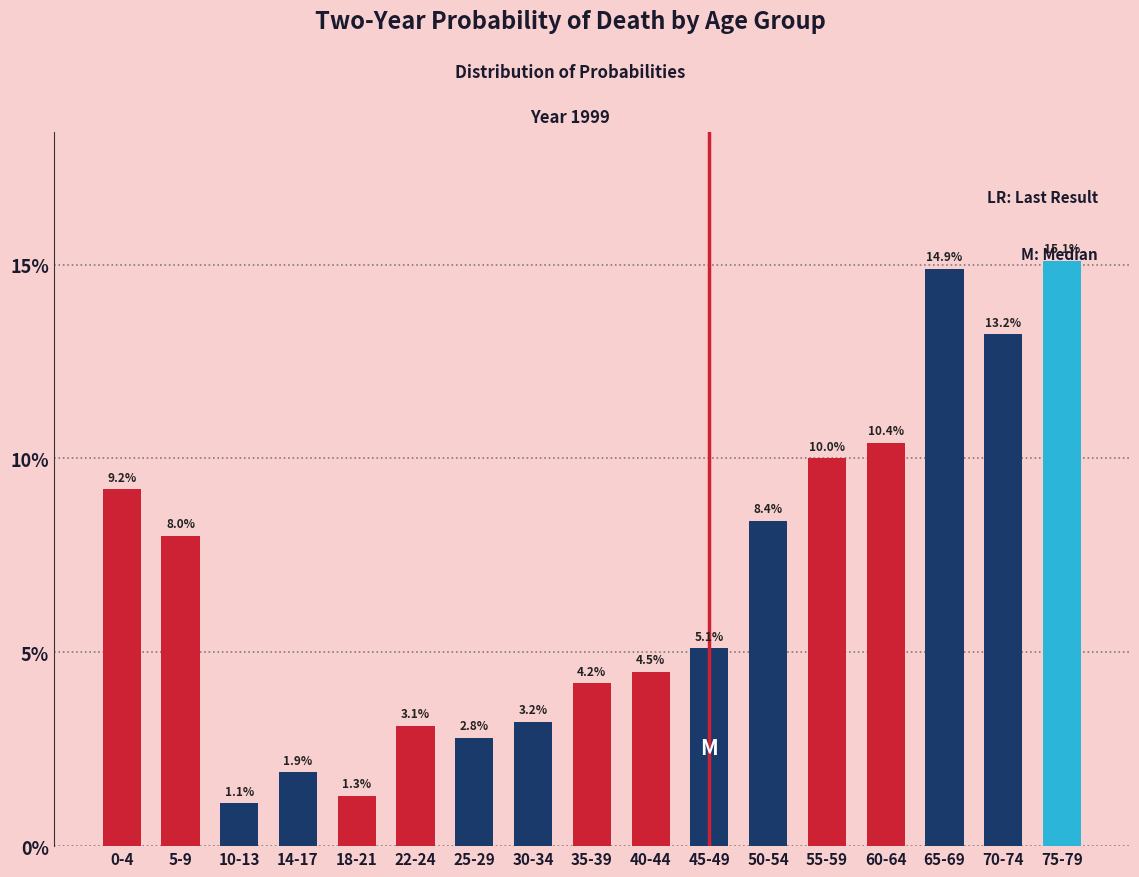

What is the sum of all values?

116.4